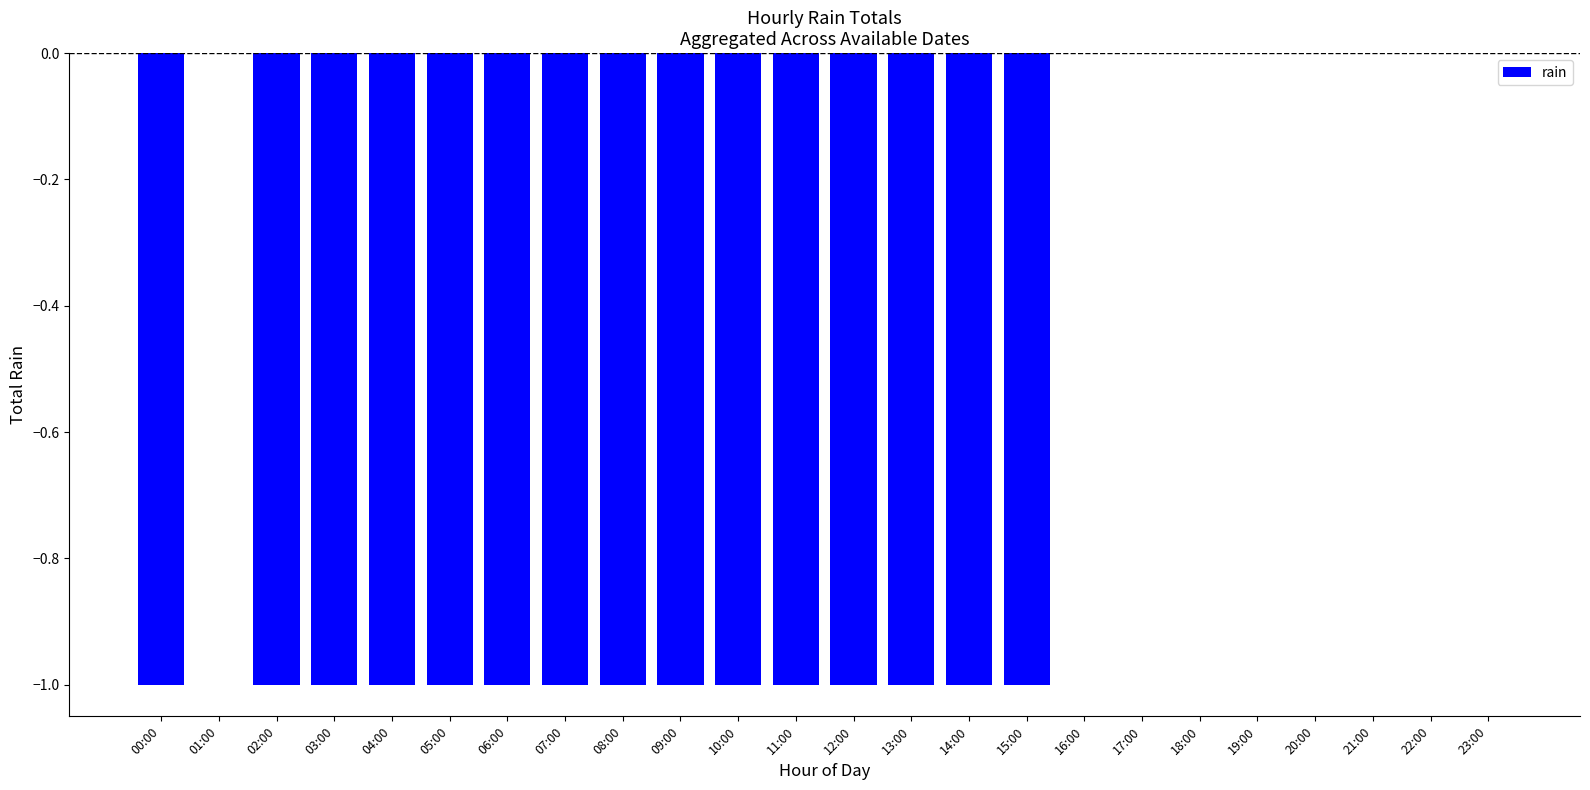

The chart shows a value of 0 at 23:00. True or false?

True